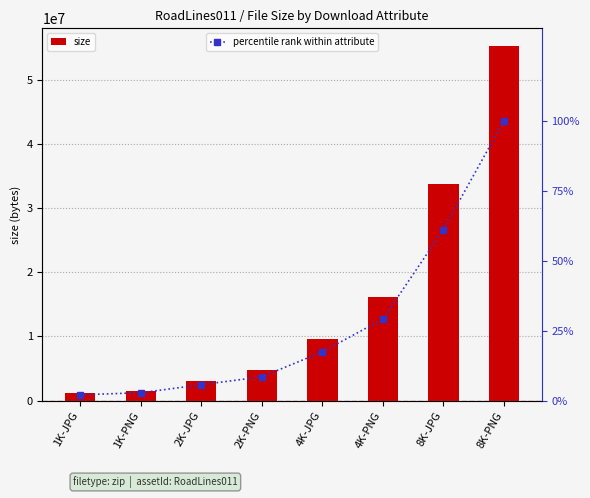

What is the average value of the size series?

15644816